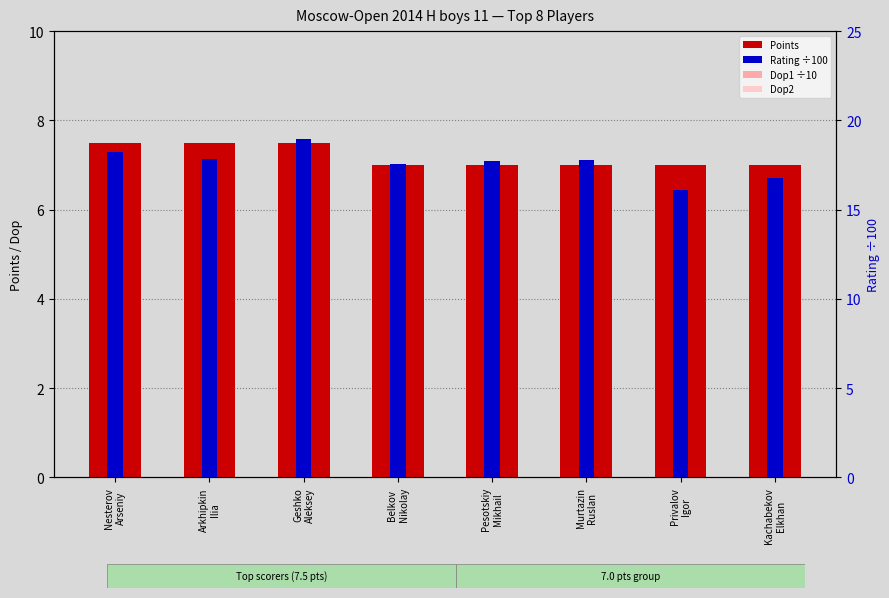

Which label corresponds to the smallest value in the chart?

Kachabekov
Elkhan